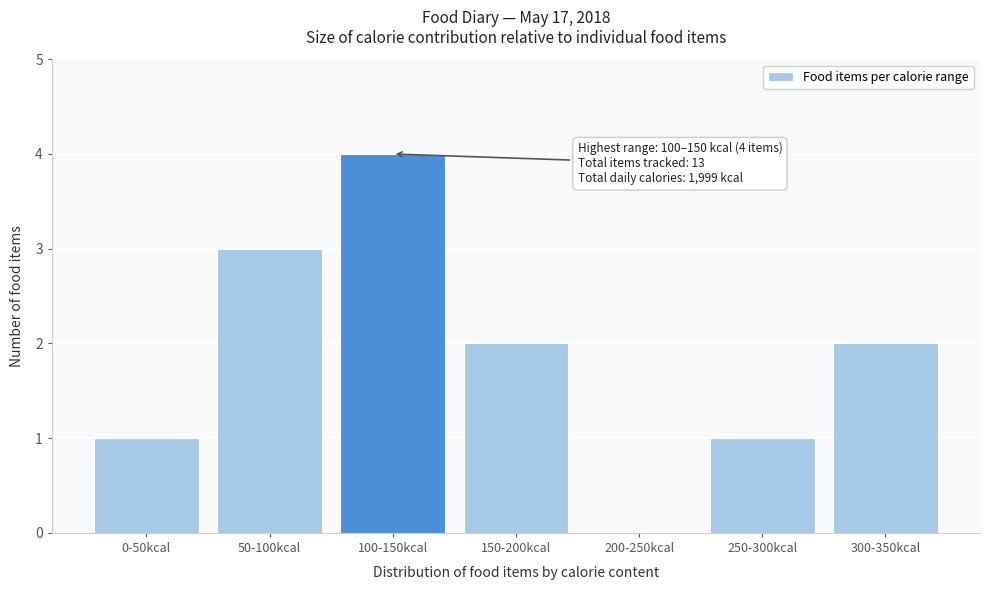

Reading left to right, transcribe all the data shown in this chart.

0-50kcal=1	50-100kcal=3	100-150kcal=4	150-200kcal=2	200-250kcal=0	250-300kcal=1	300-350kcal=2